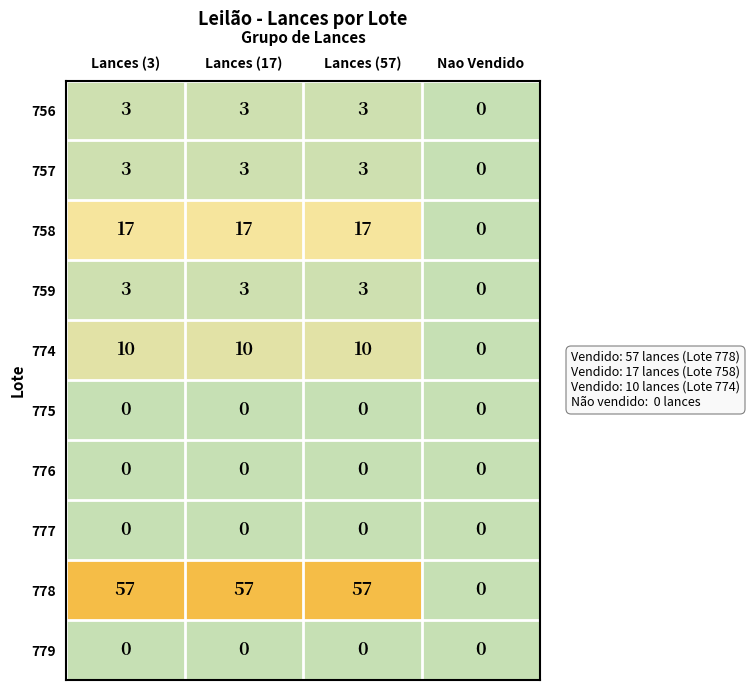

Which series has the largest range (max minus min)?

778